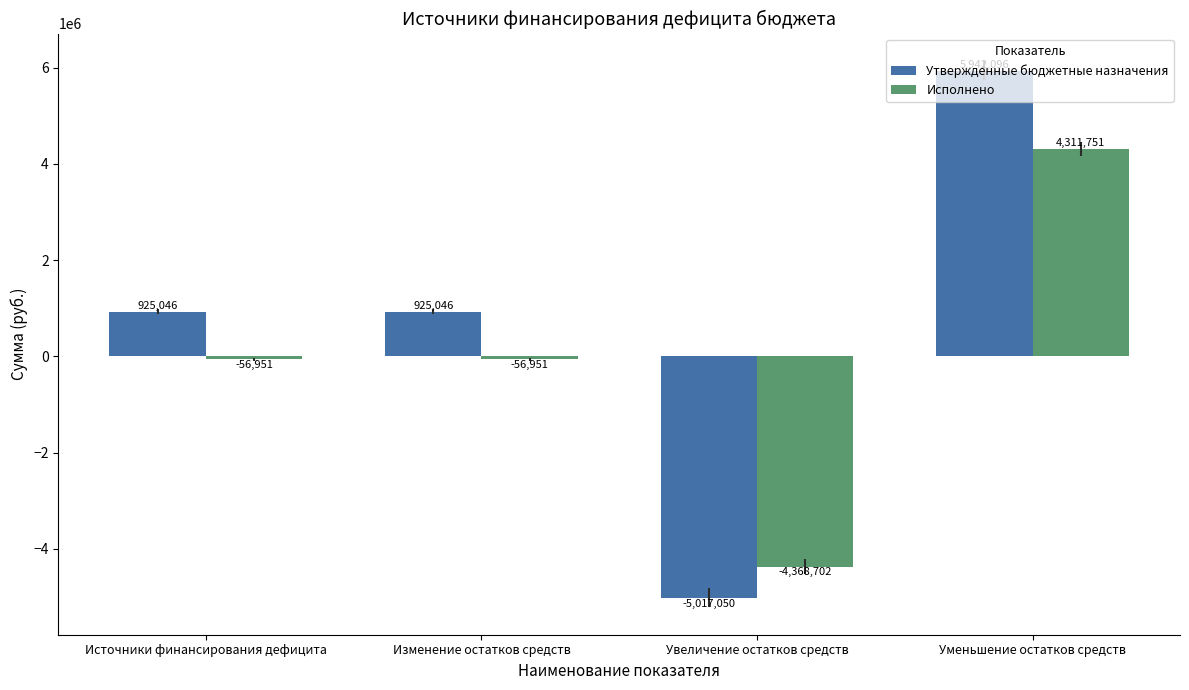

Which series changed the most between Изменение остатков средств and Уменьшение остатков средств?

Утвержденные бюджетные назначения